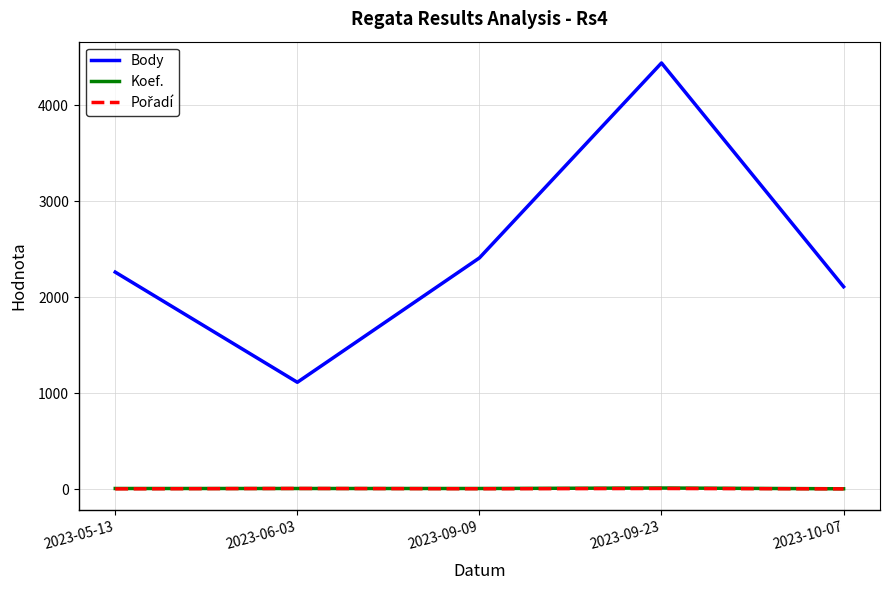

True or false: Body and Koef. cross at least once.

False